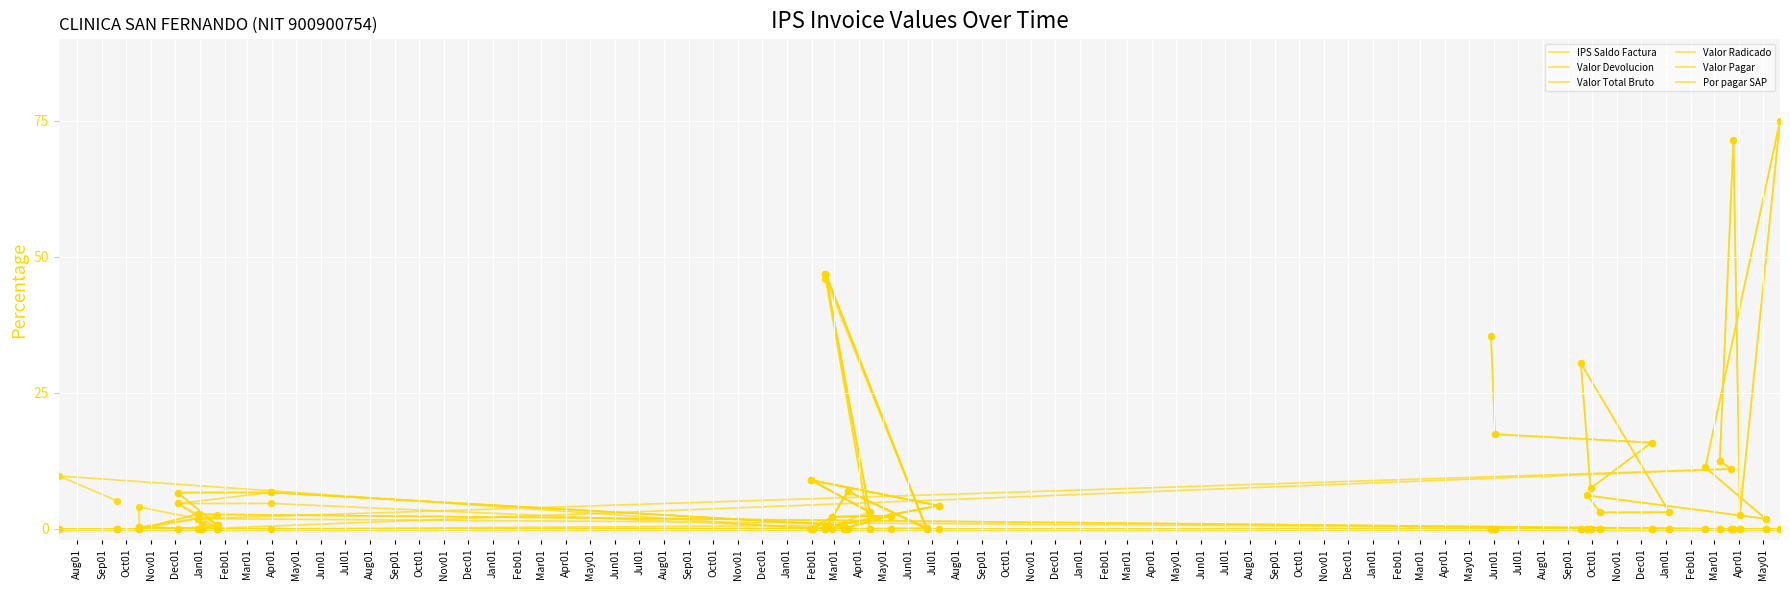

Which series has the largest Y range (max minus min)?

Valor Devolucion